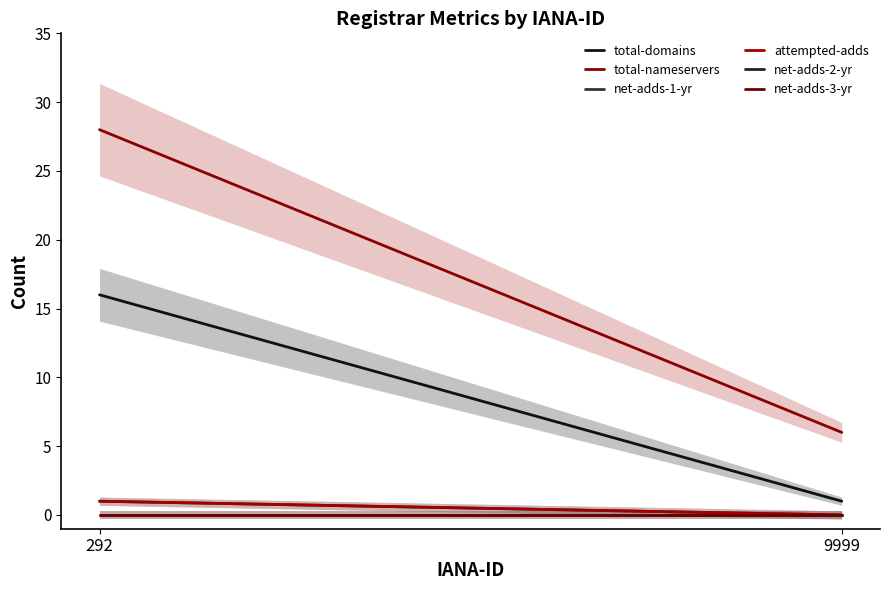

At which label is net-adds-2-yr closest to 0?

292